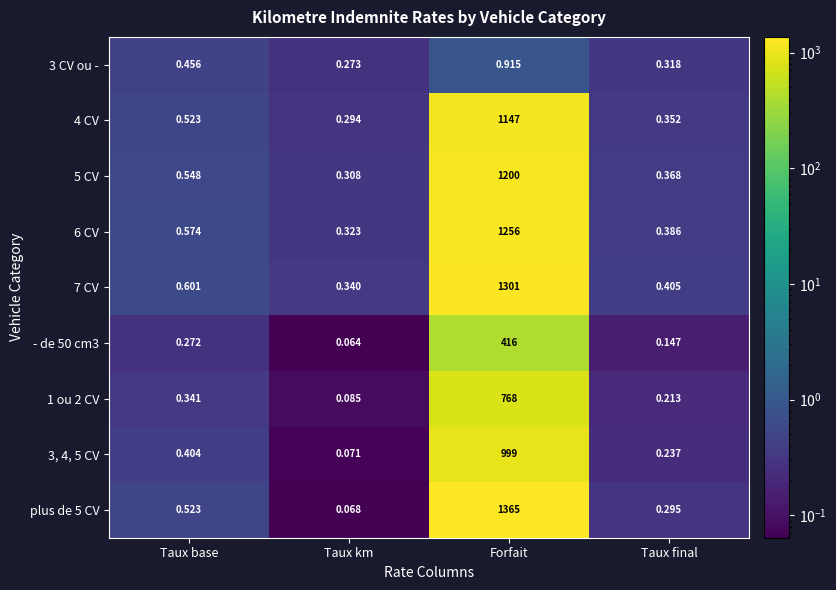

Rank the categories by 6 CV value from lowest to highest.

Taux km, Taux final, Taux base, Forfait